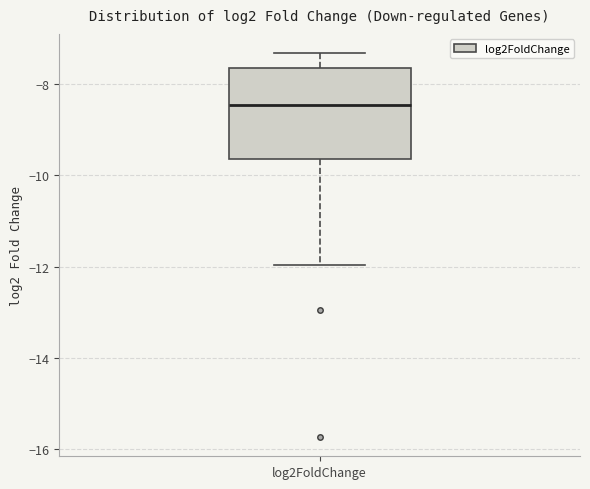

Transcribe this box plot: give where the median line is, the range the box spans, and where the two whiskers end, as read against the y-axis. The values are not printed on the chart, so give them approximately, as read against the axis.

median -8.4, box -9.6 to -7.6, whiskers -12.0 to -7.4